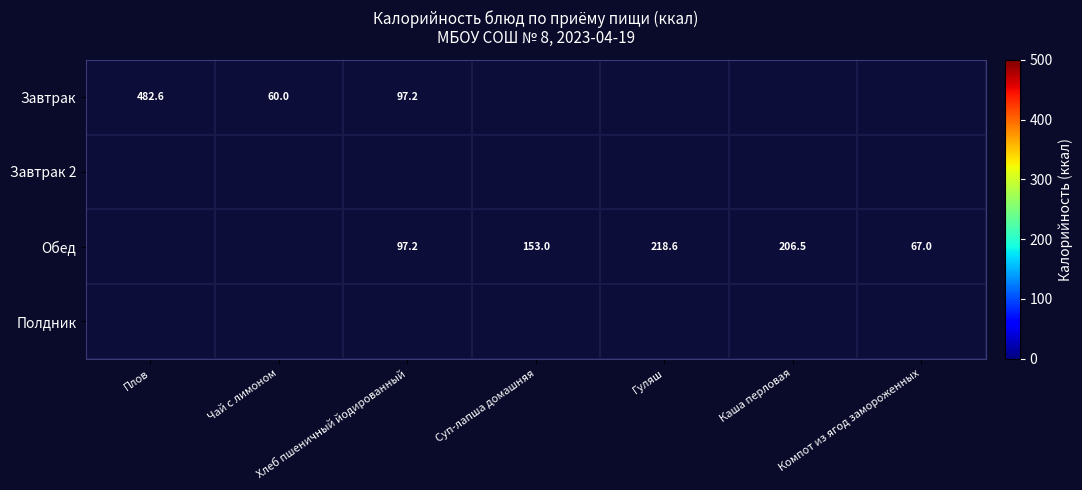

Is it true that Завтрак equals 203.9 at Плов?

False